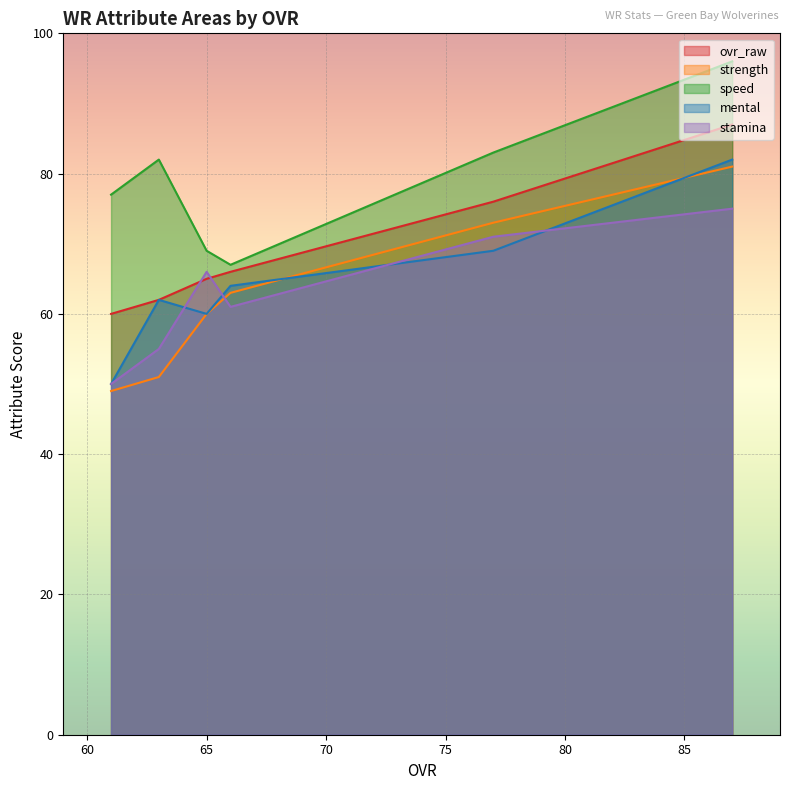

Count the stamina values in the range 55 to 71.

4